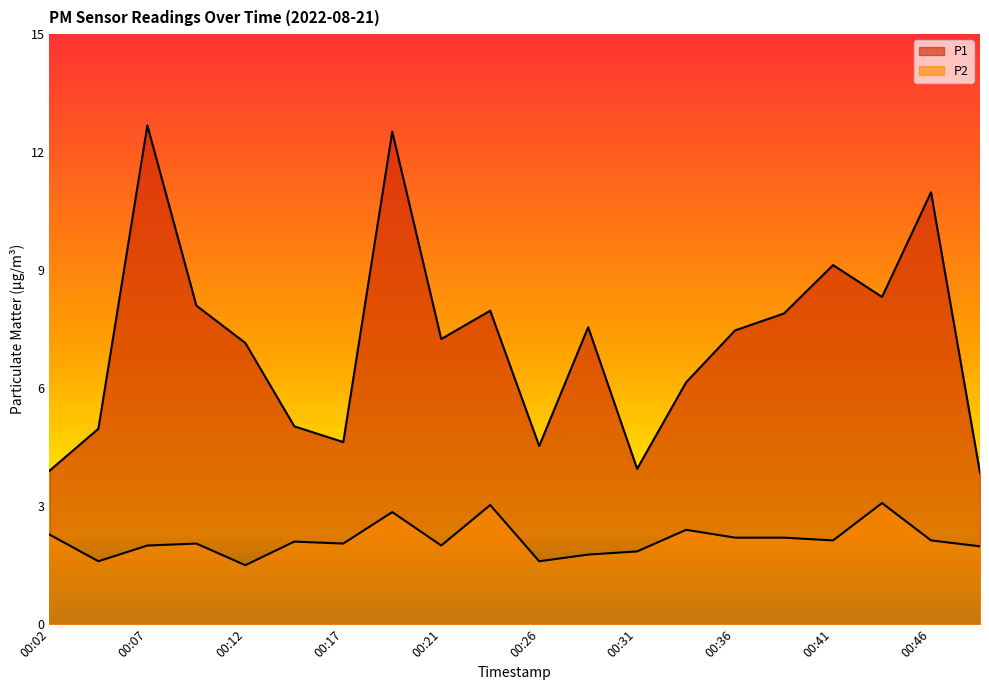

Rank the series by their average value, from lowest to highest.

P2, P1